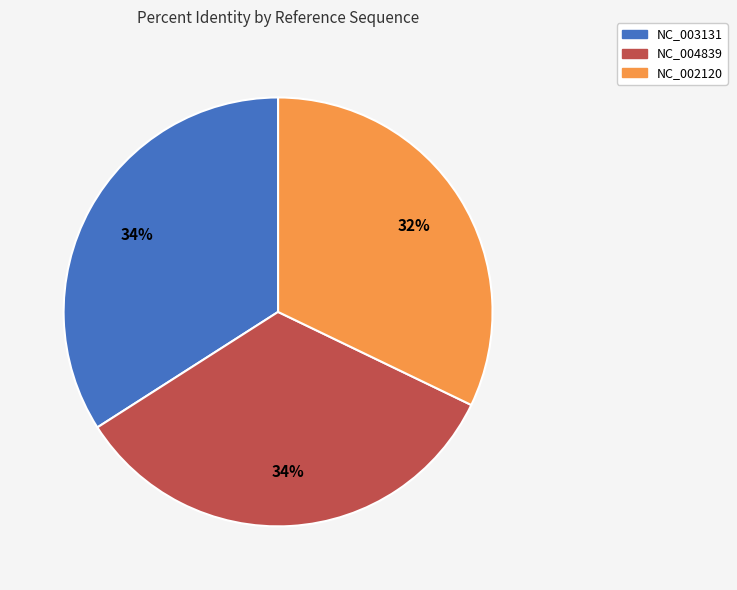

Which category has the smallest portion of the pie?

NC_002120